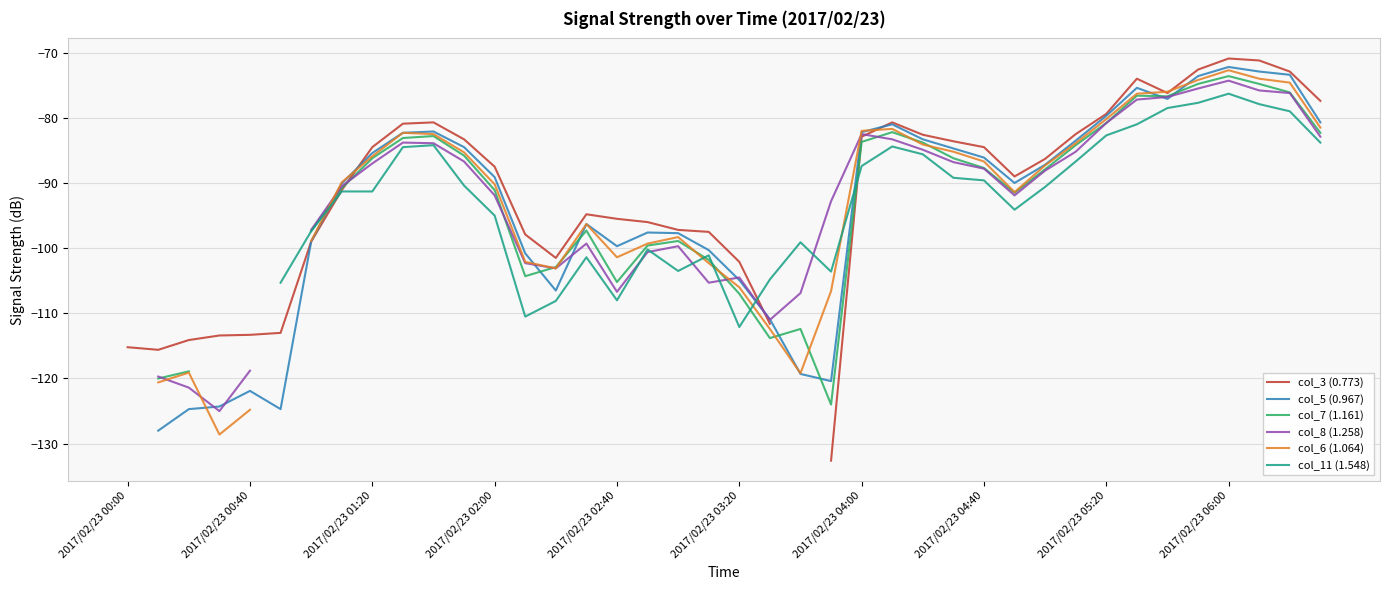

How many intersections are there between col_11 (1.548) and col_5 (0.967)?

3